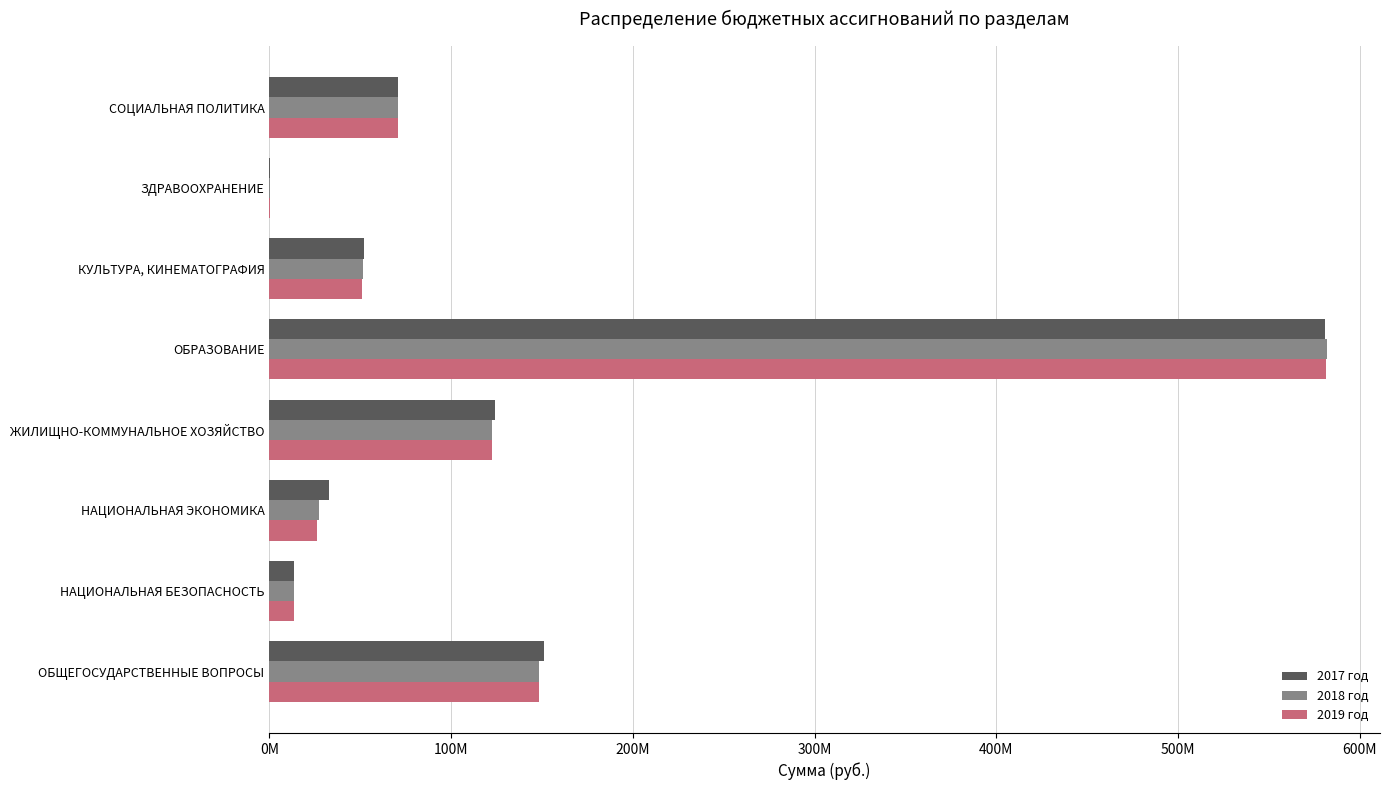

What are all the series names shown in the legend?

2017 год, 2018 год, 2019 год